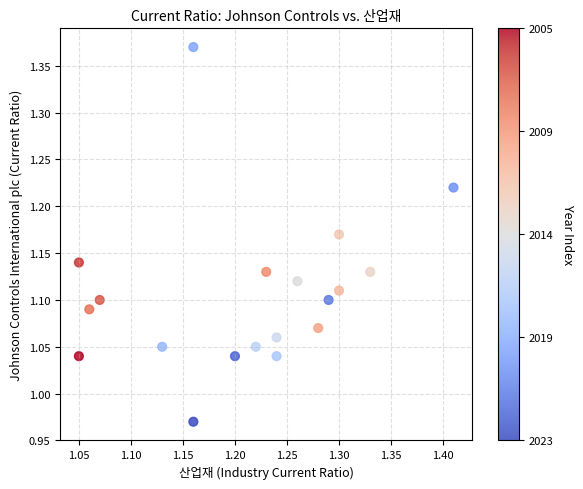

What is the range of X values (max minus min)?

0.4